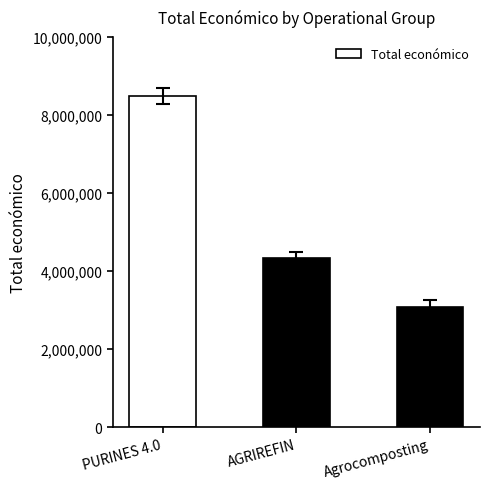

What is the greatest value displayed?

8484999